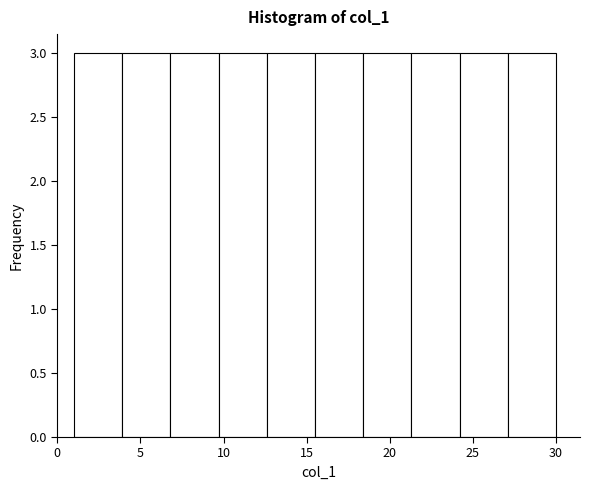

How tall is the bar that spans 24.2 to 27.1 on the x-axis? Neither the bar edges nor the heights are printed on the chart, so give them approximately, as read against the axes.

3